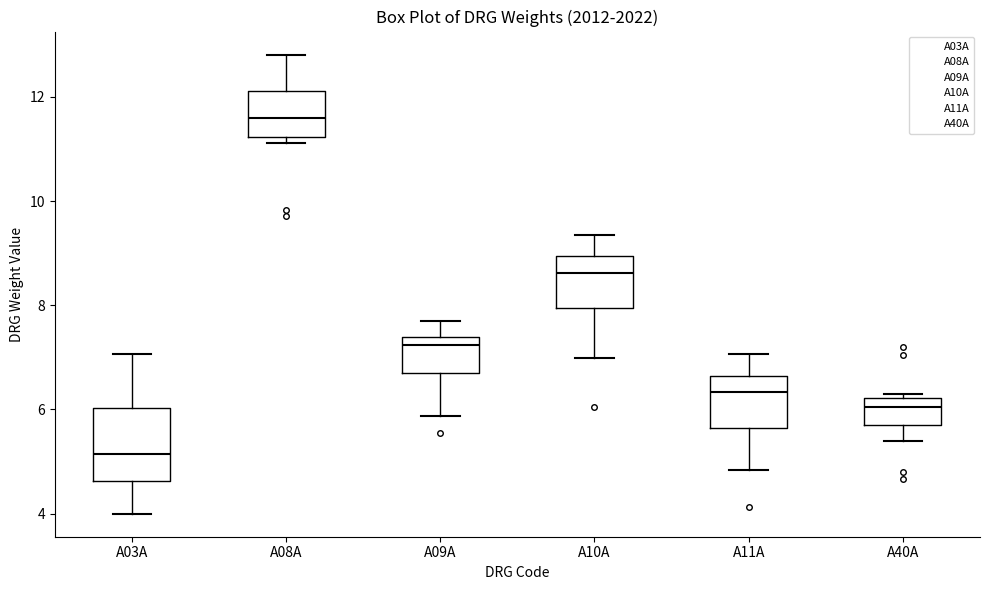

Where does the upper whisker of the box for A03A end on the y-axis? The values are not printed on the chart, so give them approximately, as read against the axis.

7.0